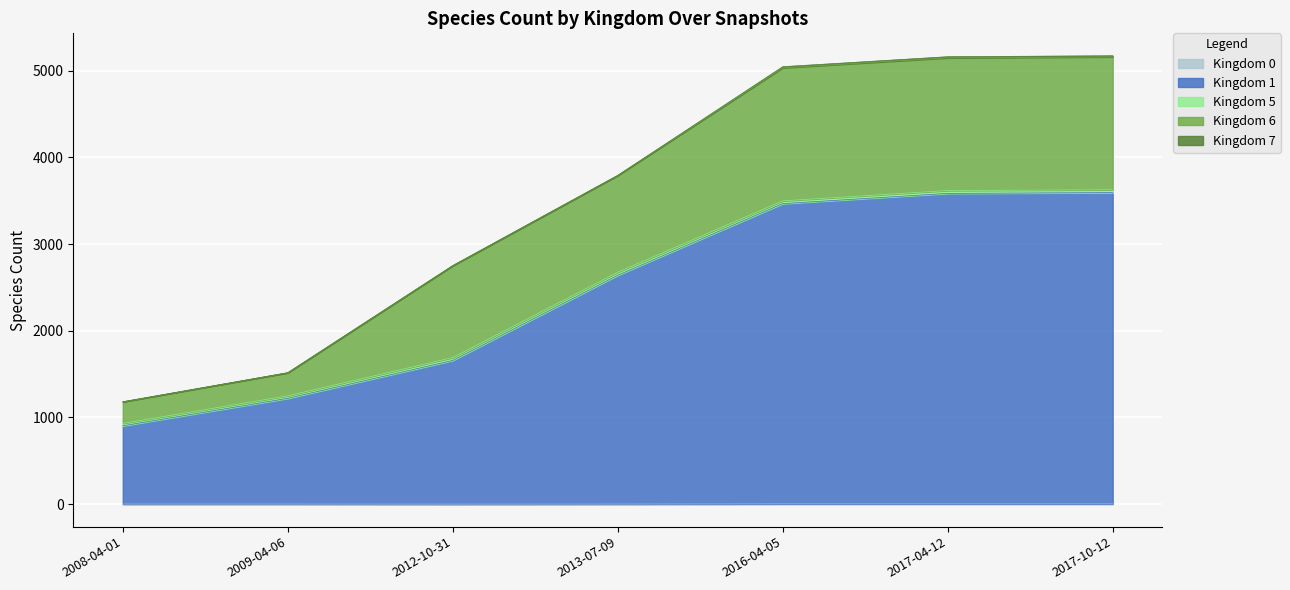

The value of 1 at 2013-07-09 is 2638. True or false?

True